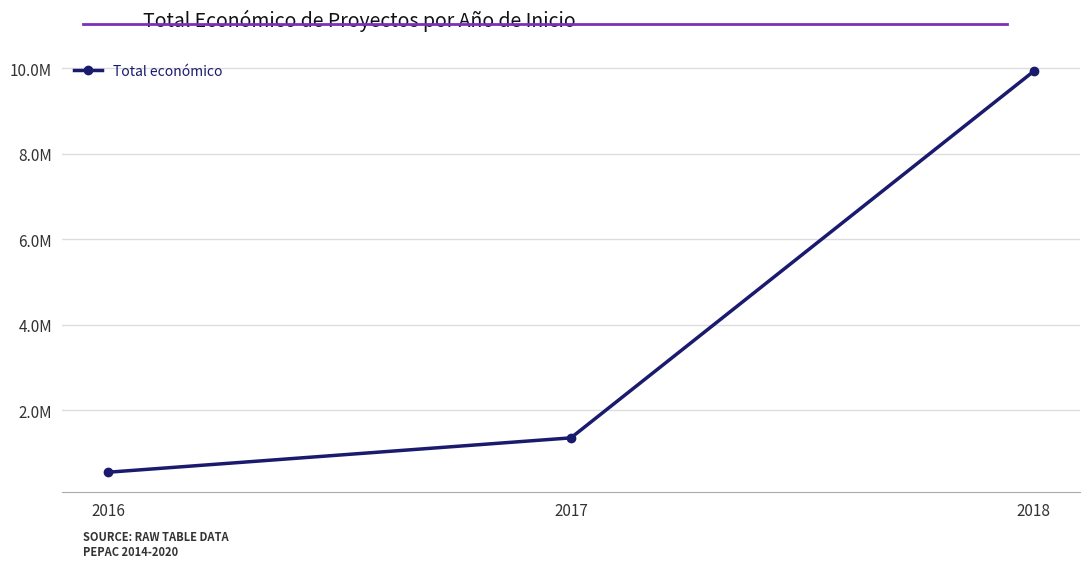

Does the chart have visible grid lines?

Yes